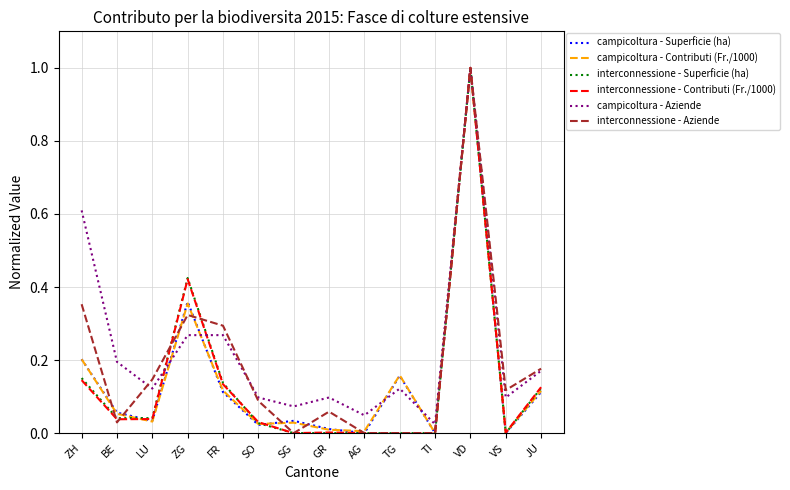

What is the maximum value shown in the chart?

1.0